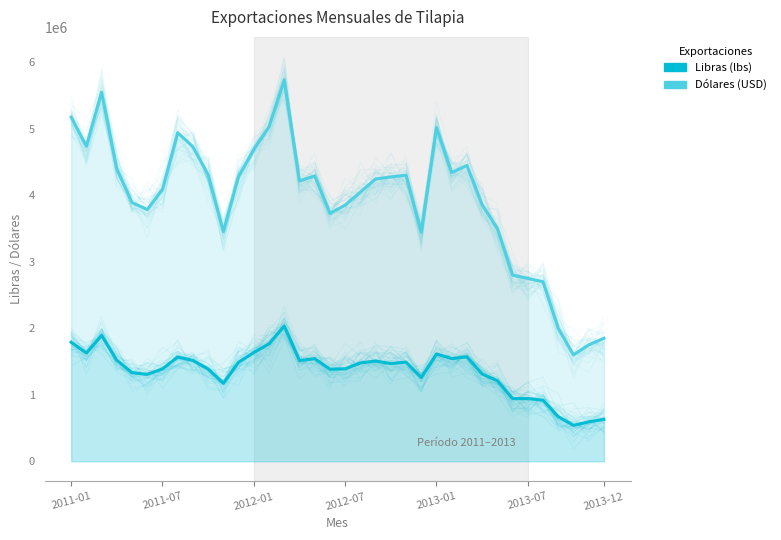

What position from the left is 2013-01?

25